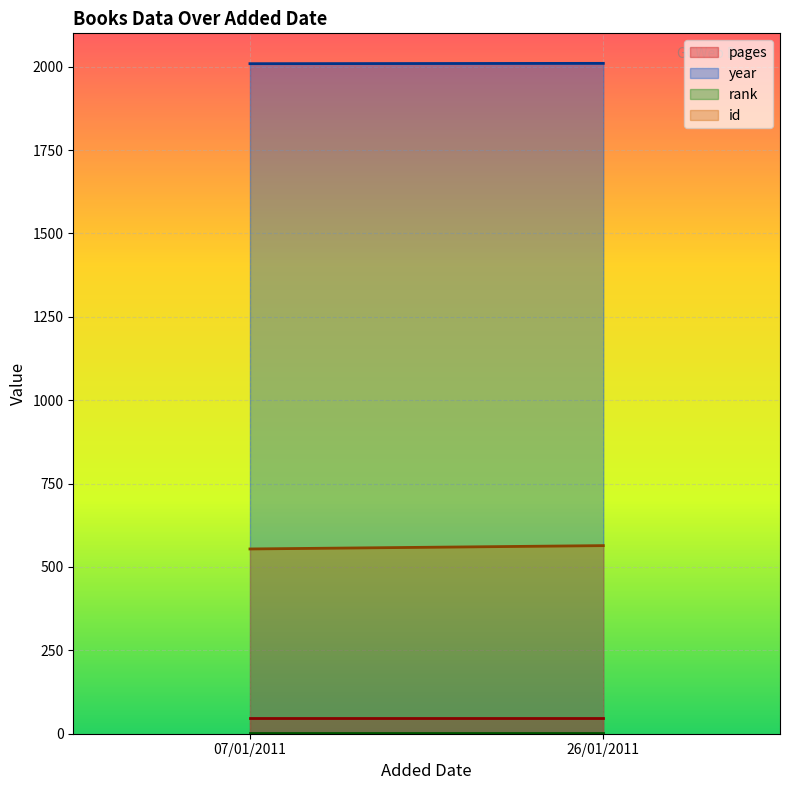

Which series has the largest total across all categories?

year